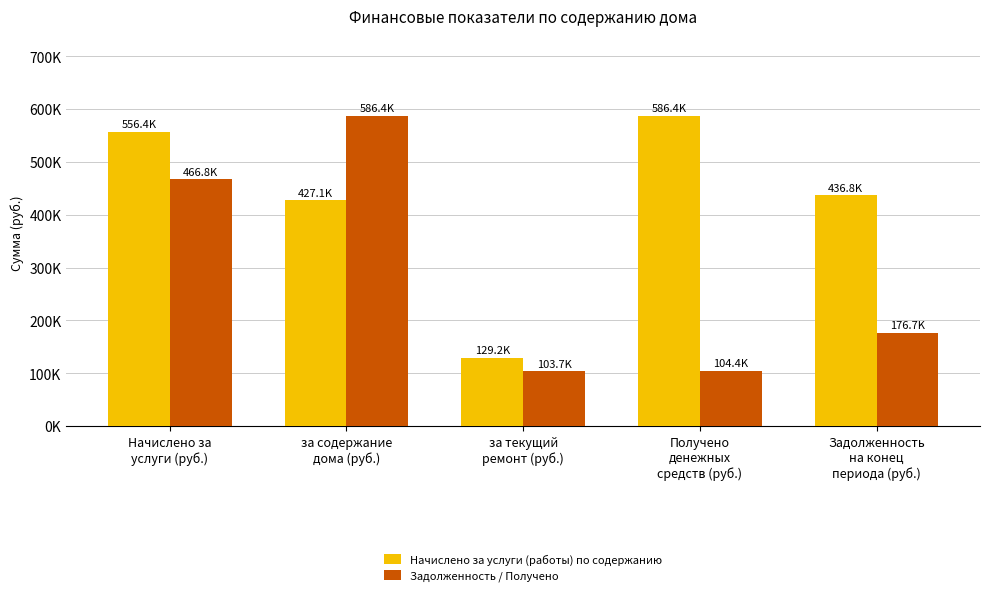

Are the bars horizontal?

No